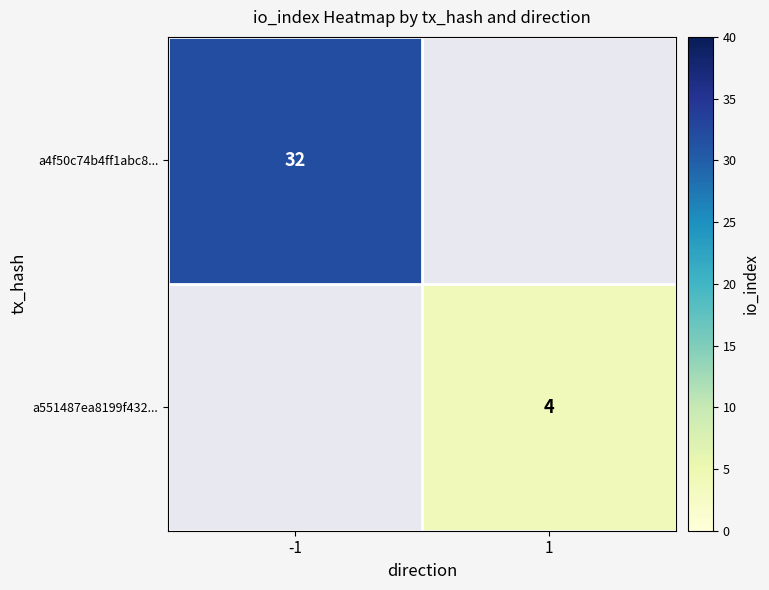

Is it true that a4f50c74b4ff1abc8... equals 47 at -1?

False